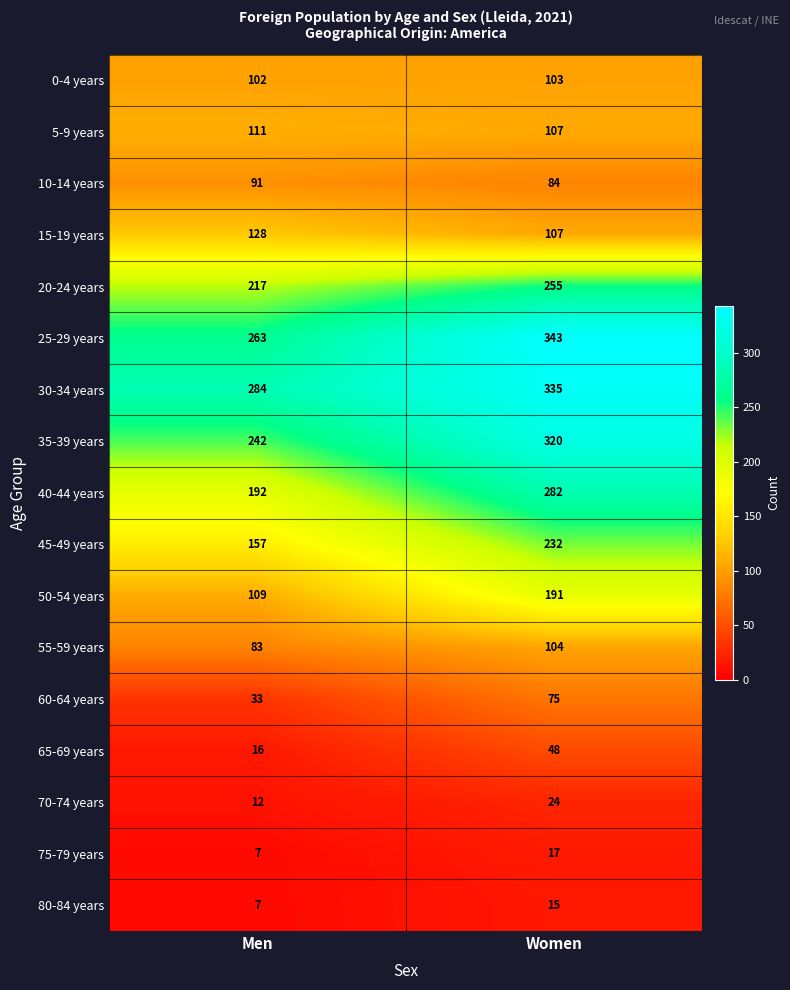

What is the sum of the 10-14 years values at Men and Women?

175